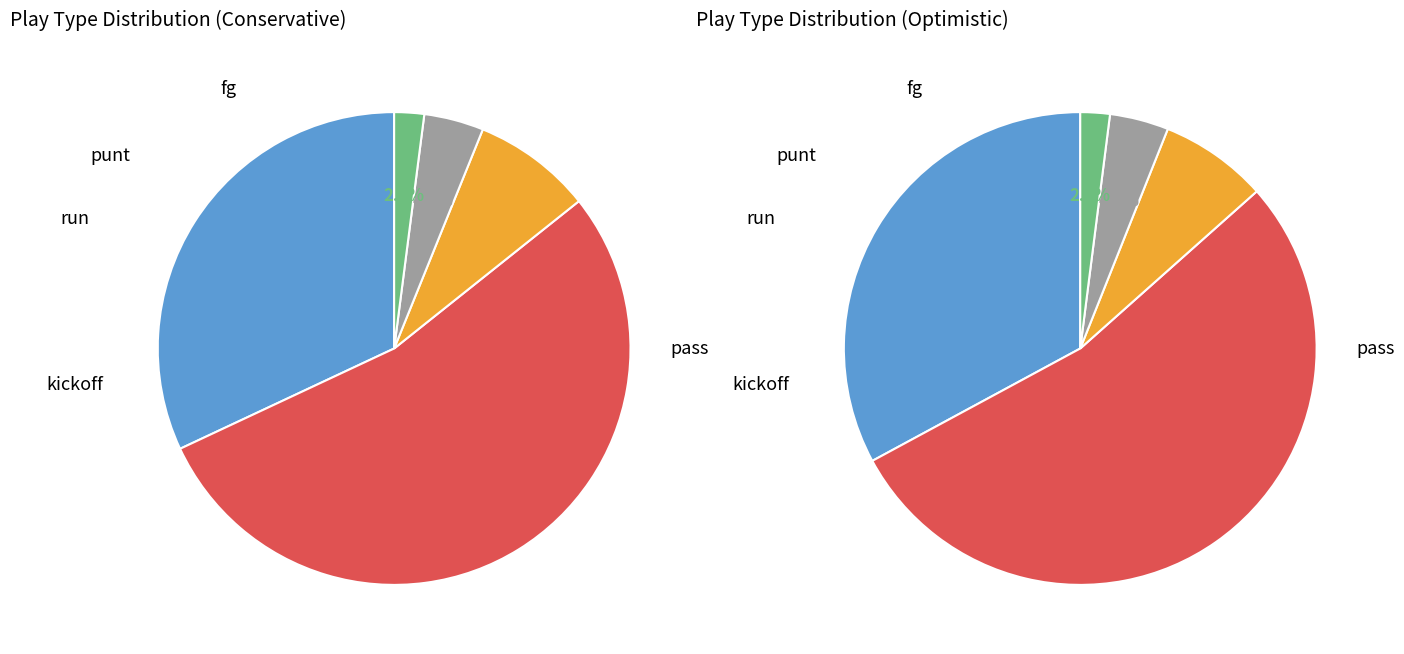

Does any single category account for the majority?

Yes